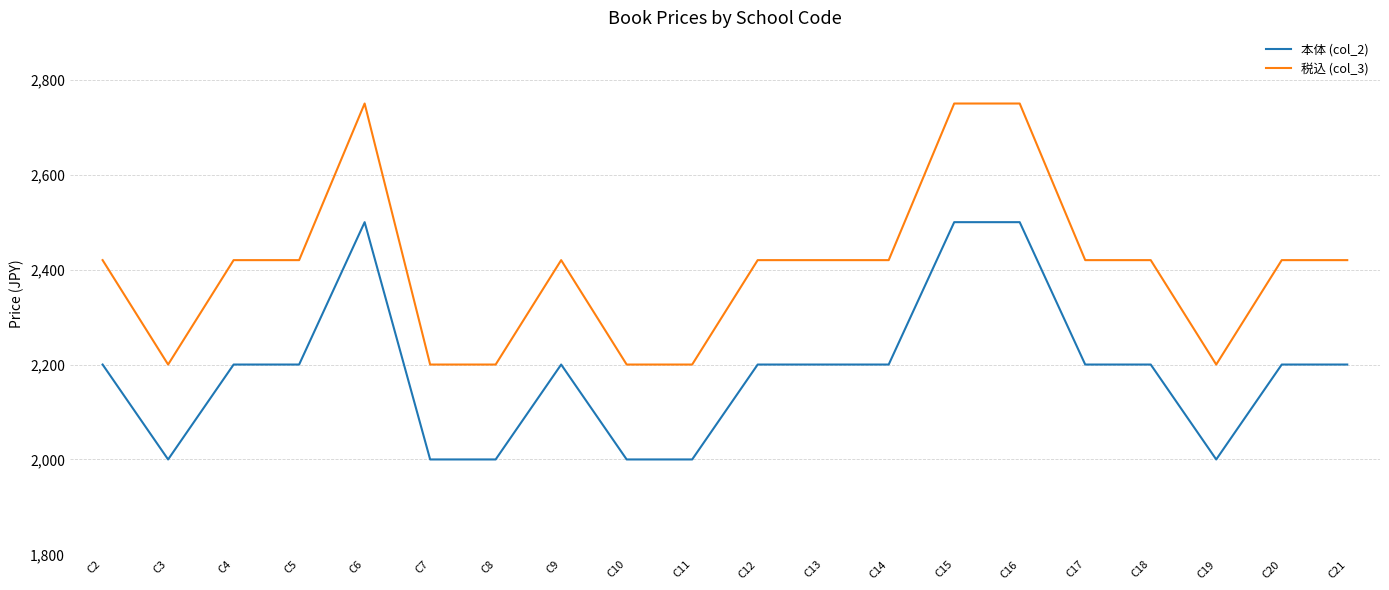

True or false: 税込 (col_3) and 本体 (col_2) cross at least once.

False